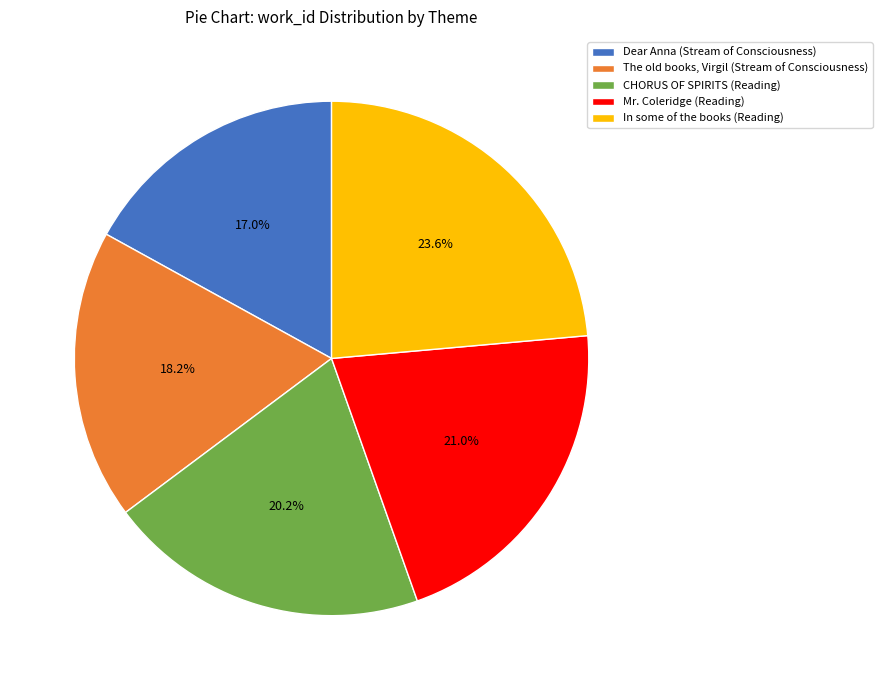

True or false: Dear Anna (Stream of Consciousness) accounts for 11% of the total.

False